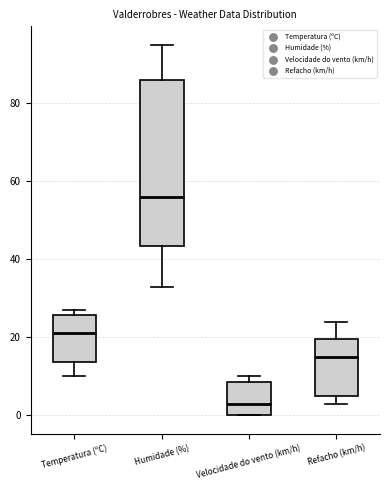

Where is the upper edge of the box for Temperatura (ºC) on the y-axis? The values are not printed on the chart, so give them approximately, as read against the axis.

26